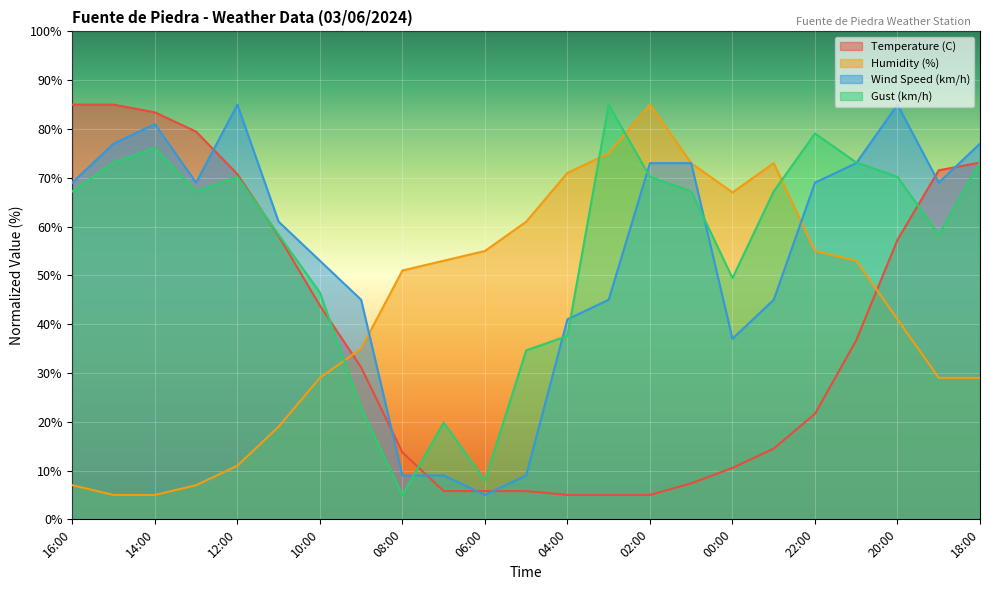

What is the difference between the maximum and minimum values in the Temperature (C) series?

80.0